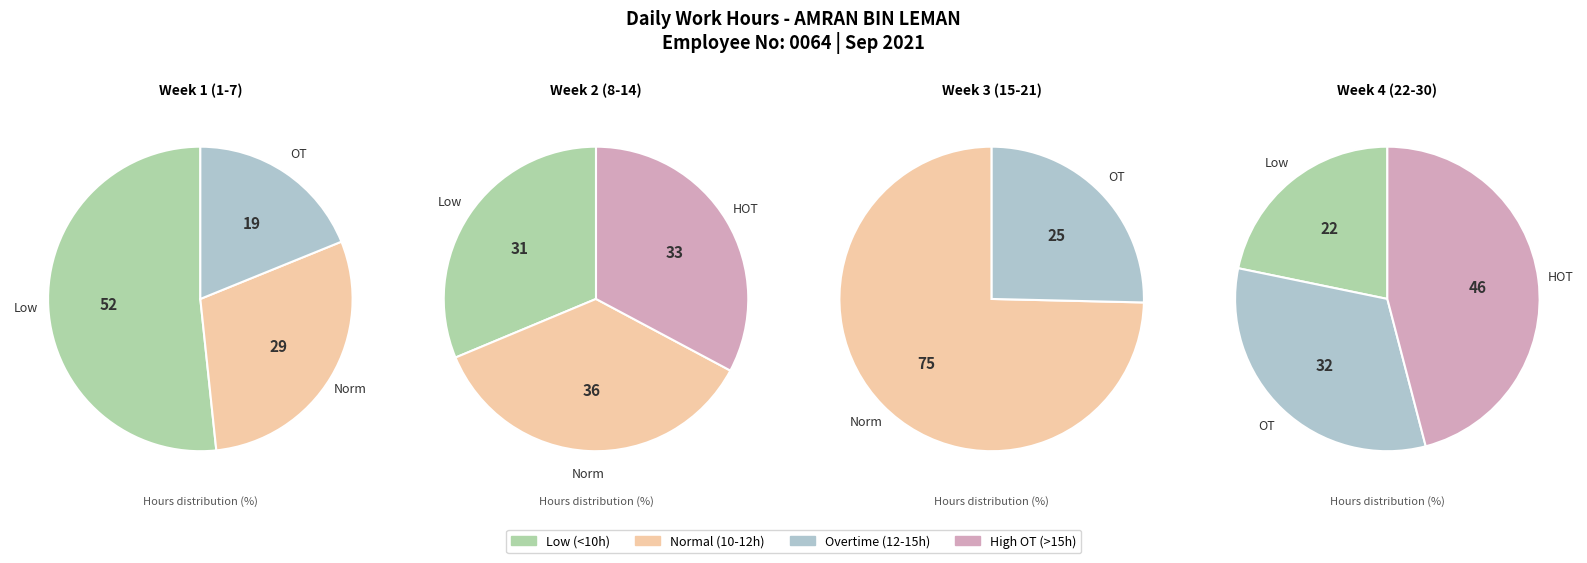

Is it true that 4 is 4% of the pie?

True